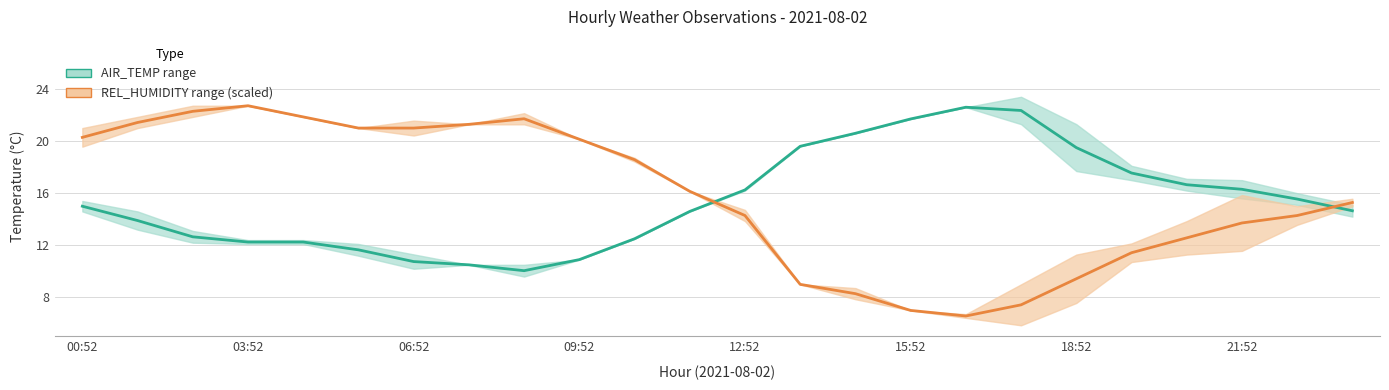

What position from the right is 14?

10